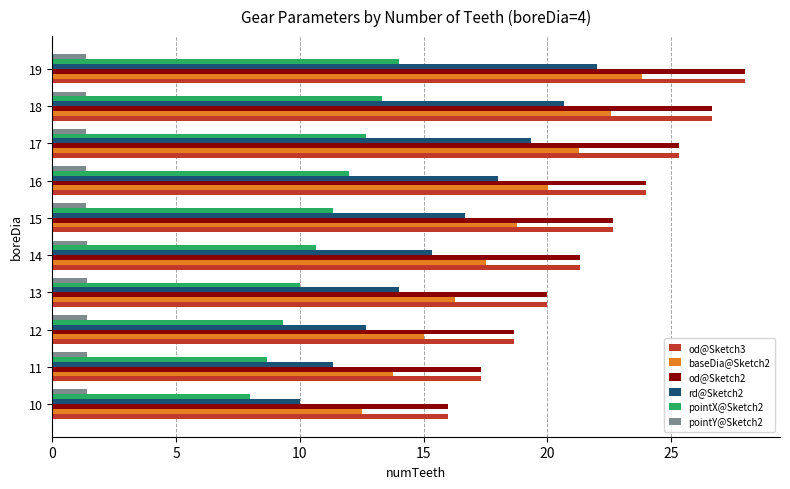

Count the pointY@Sketch2 values in the range 1 to 2.

10